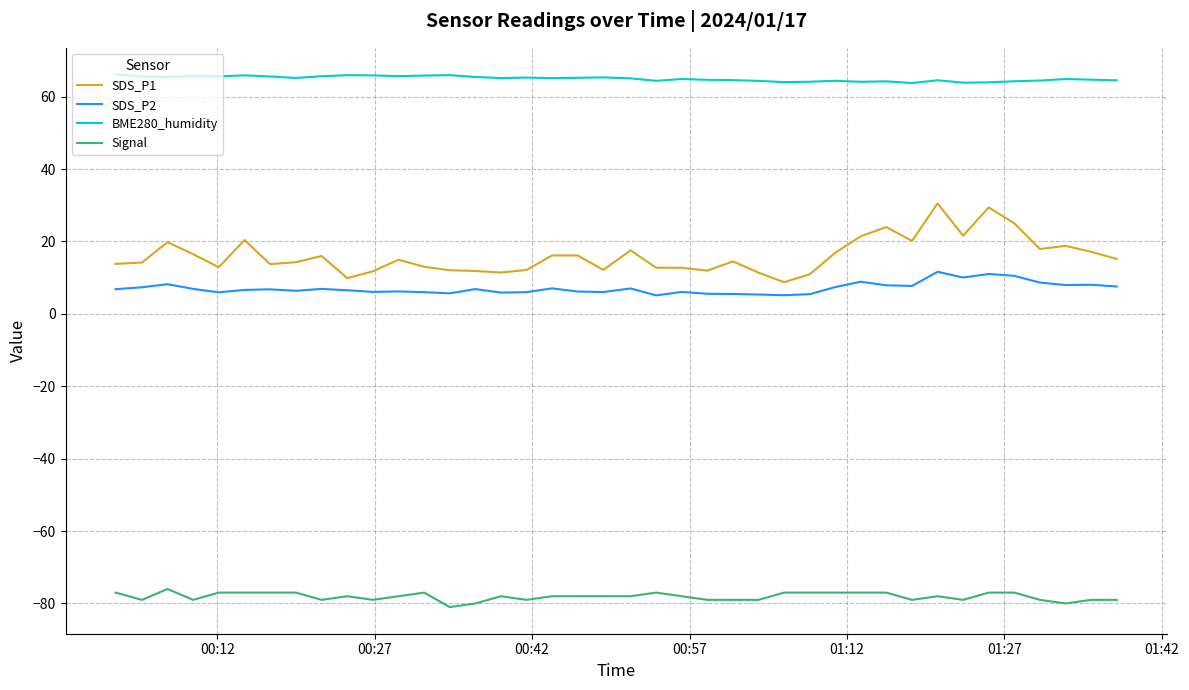

What is the maximum value for Signal?

-76.0